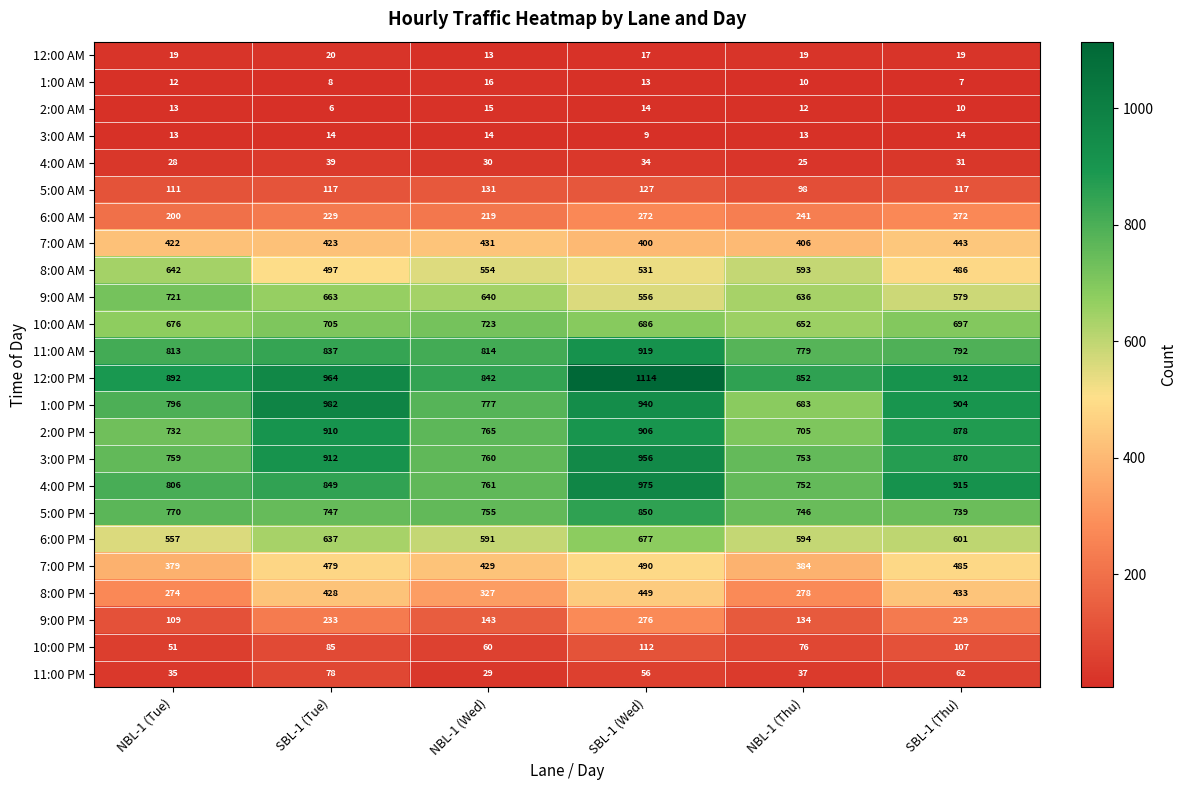

Between SBL-1 (Wed) and NBL-1 (Thu), which series saw the biggest shift?

12:00 PM